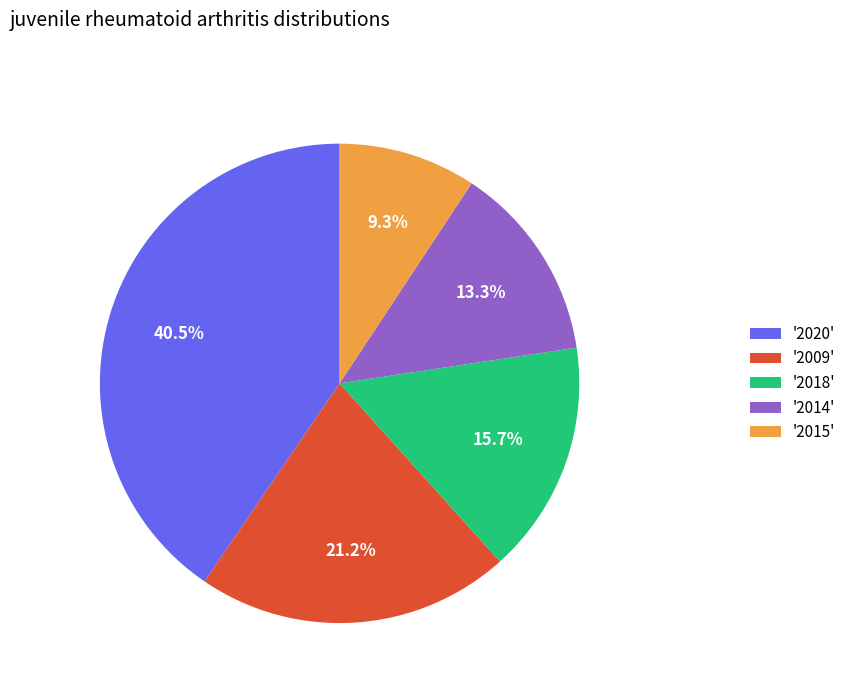

Rank the categories by value from lowest to highest.

'2015', '2014', '2018', '2009', '2020'